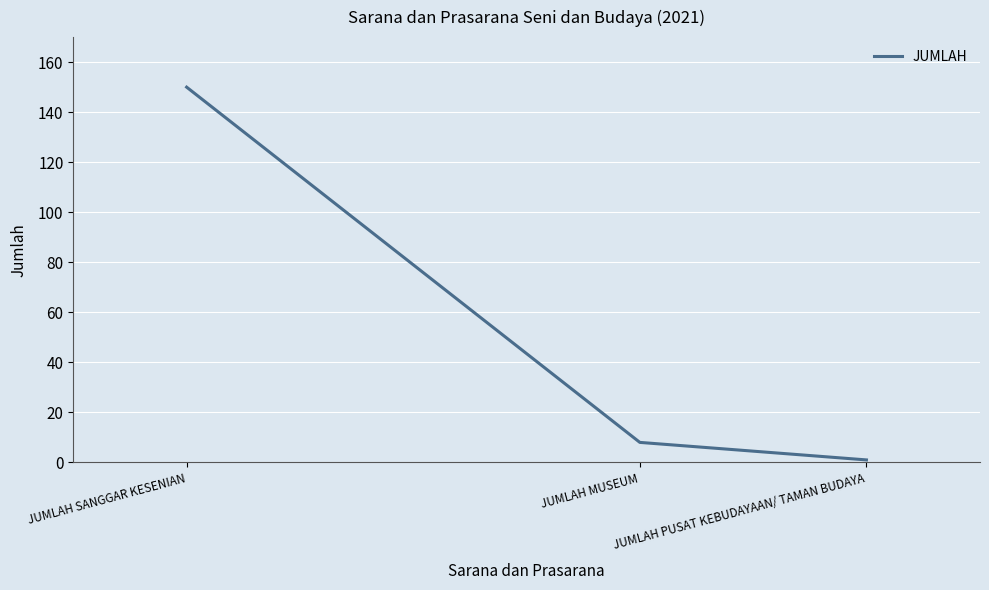

Where is the data nearest to the value 75?

JUMLAH MUSEUM